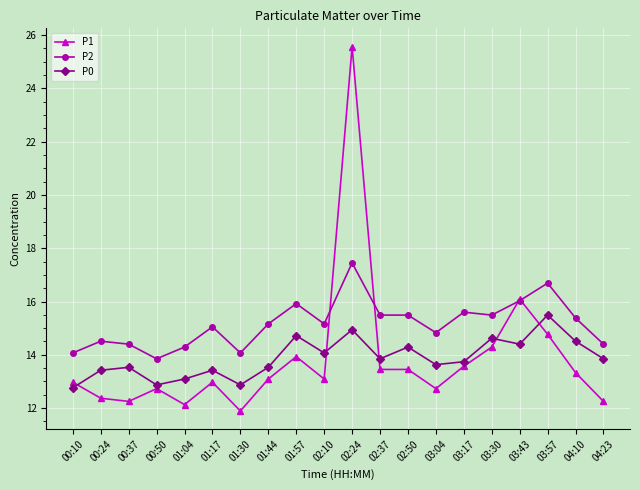

Where is the first local minimum for P2?

00:50